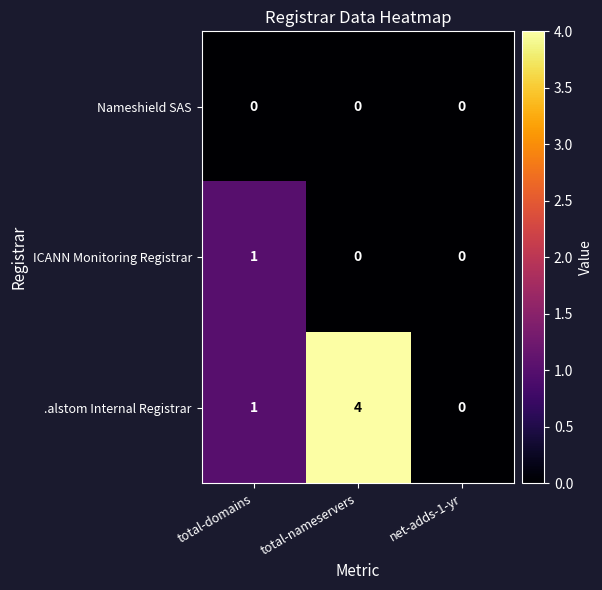

What is the difference between the highest and lowest values at total-nameservers?

4